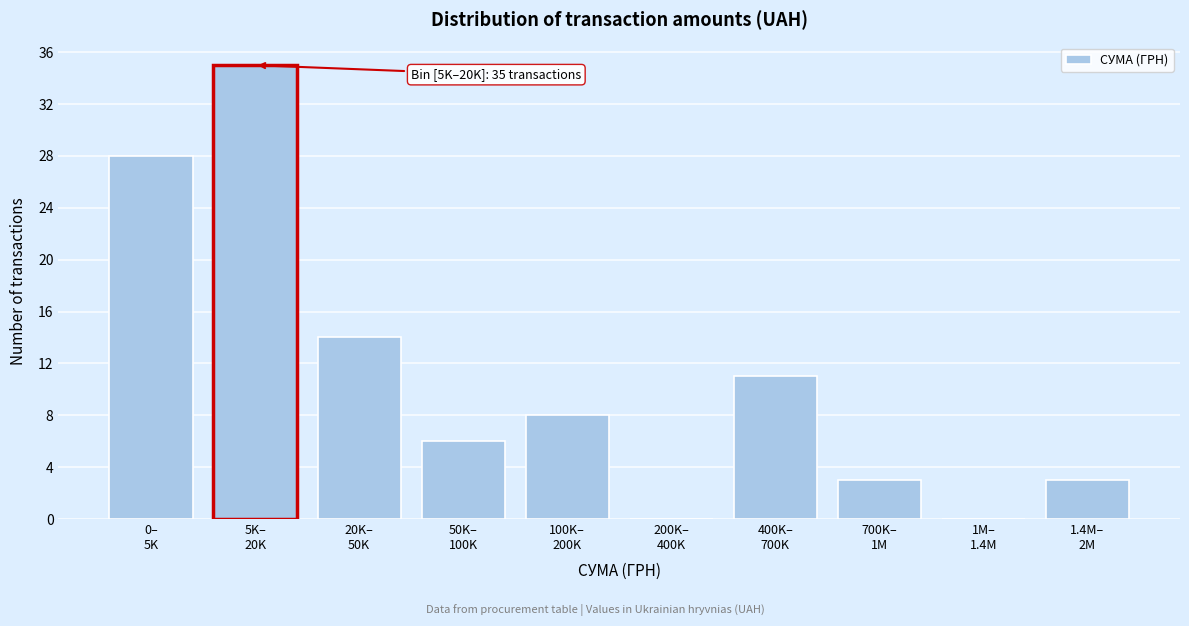

What is the maximum value shown in the chart?

35